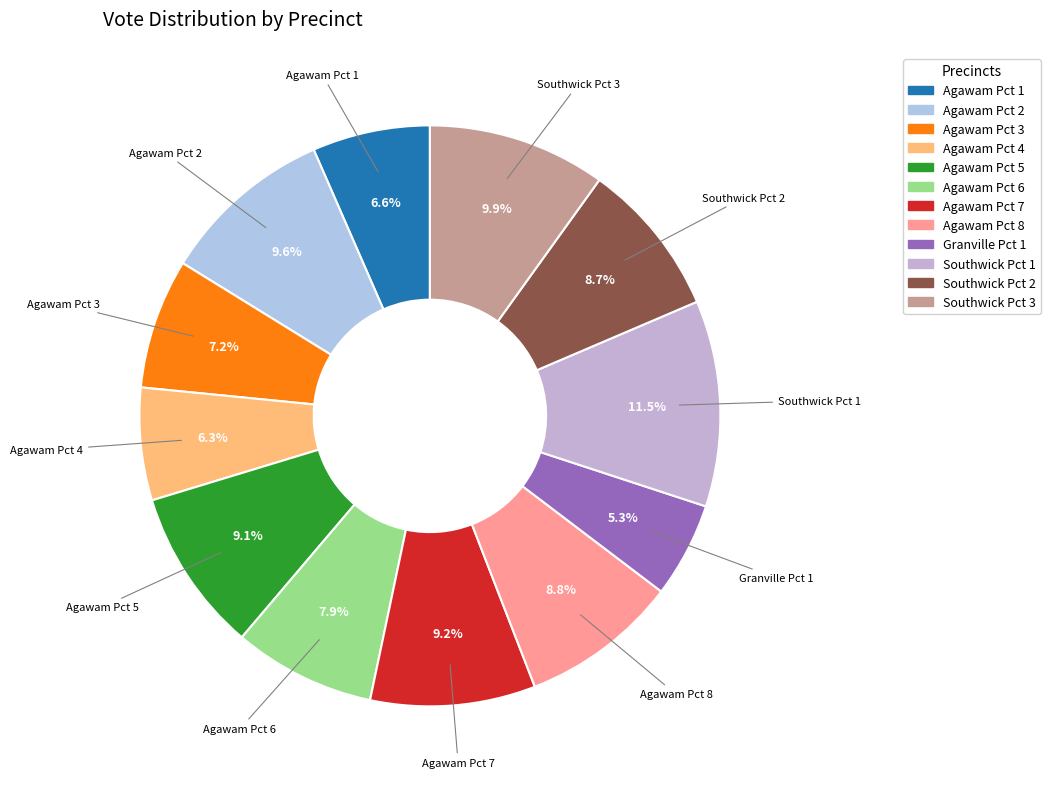

Count the number of slices in the pie.

12